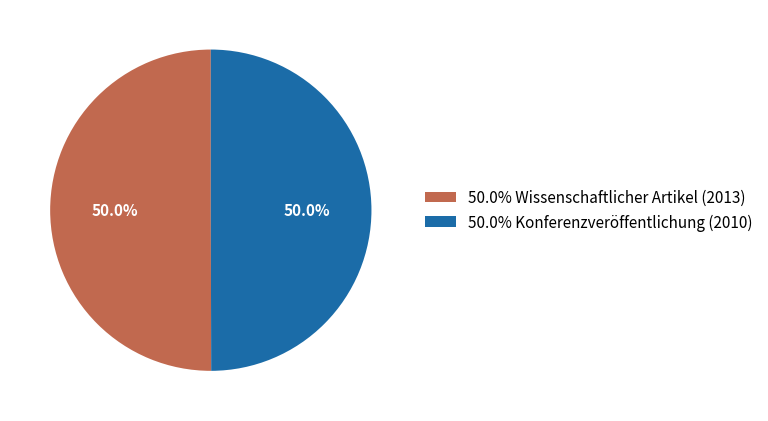

Approximately how many times larger is the value at 50.0% Wissenschaftlicher Artikel (2013) compared to 50.0% Konferenzveröffentlichung (2010)?

1.0